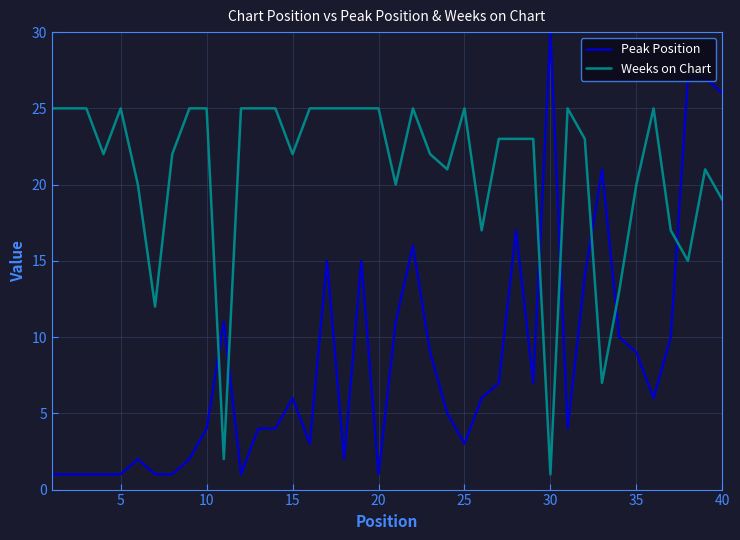

Which series has the largest range (max minus min)?

Peak Position